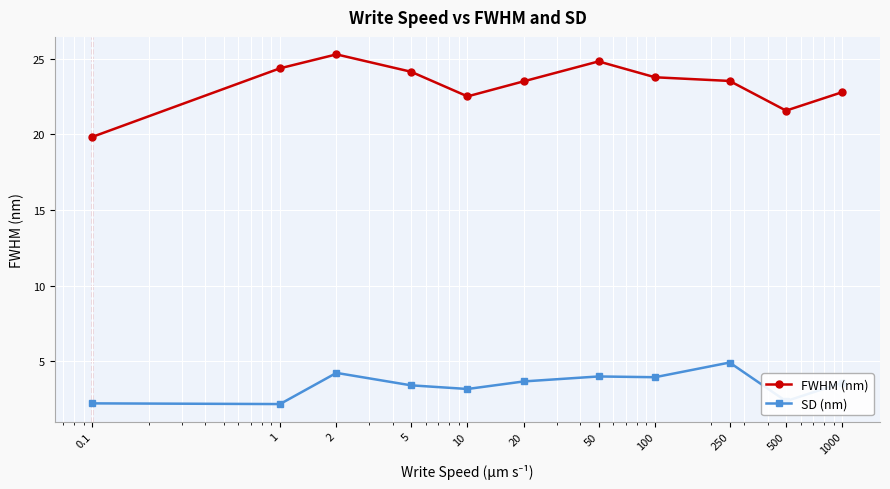

What is the smallest value displayed?

2.2